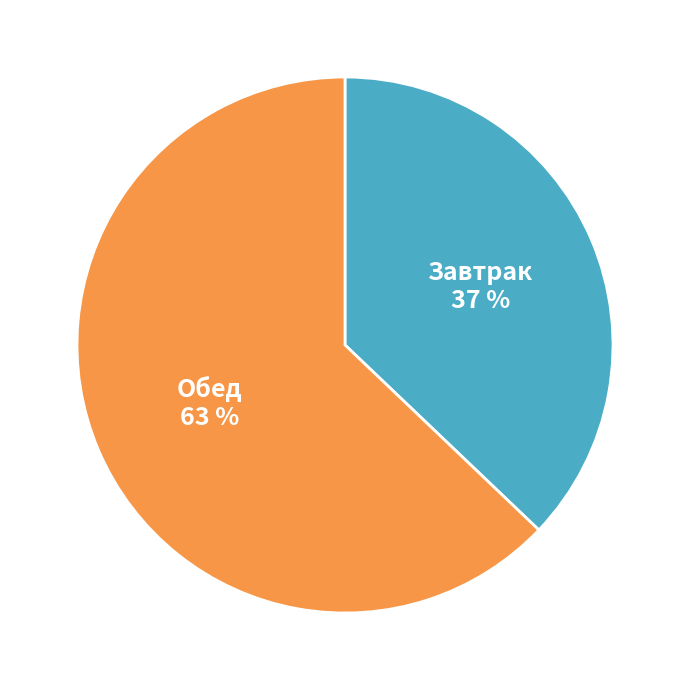

Is there a majority slice in this chart?

Yes